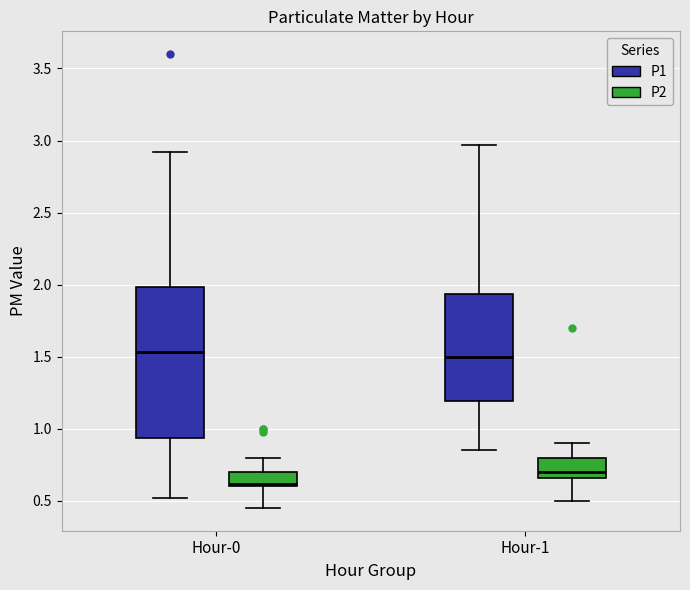

Which box is the tallest, from its lower edge to its upper edge?

Hour-0 (P1)